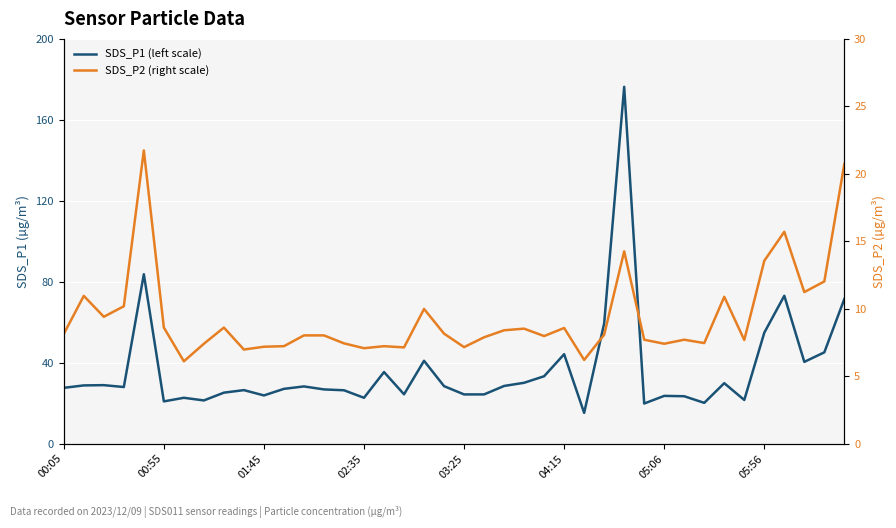

True or false: SDS_P2 (right scale) has more than 1 points higher than both neighbors.

True